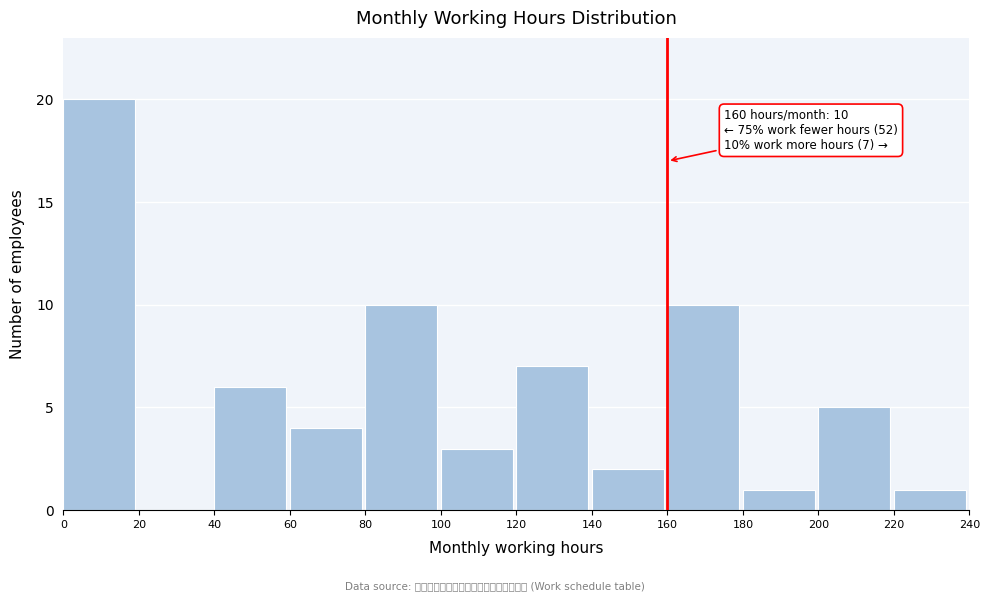

Which range on the x-axis has the tallest bar?

0 to 20